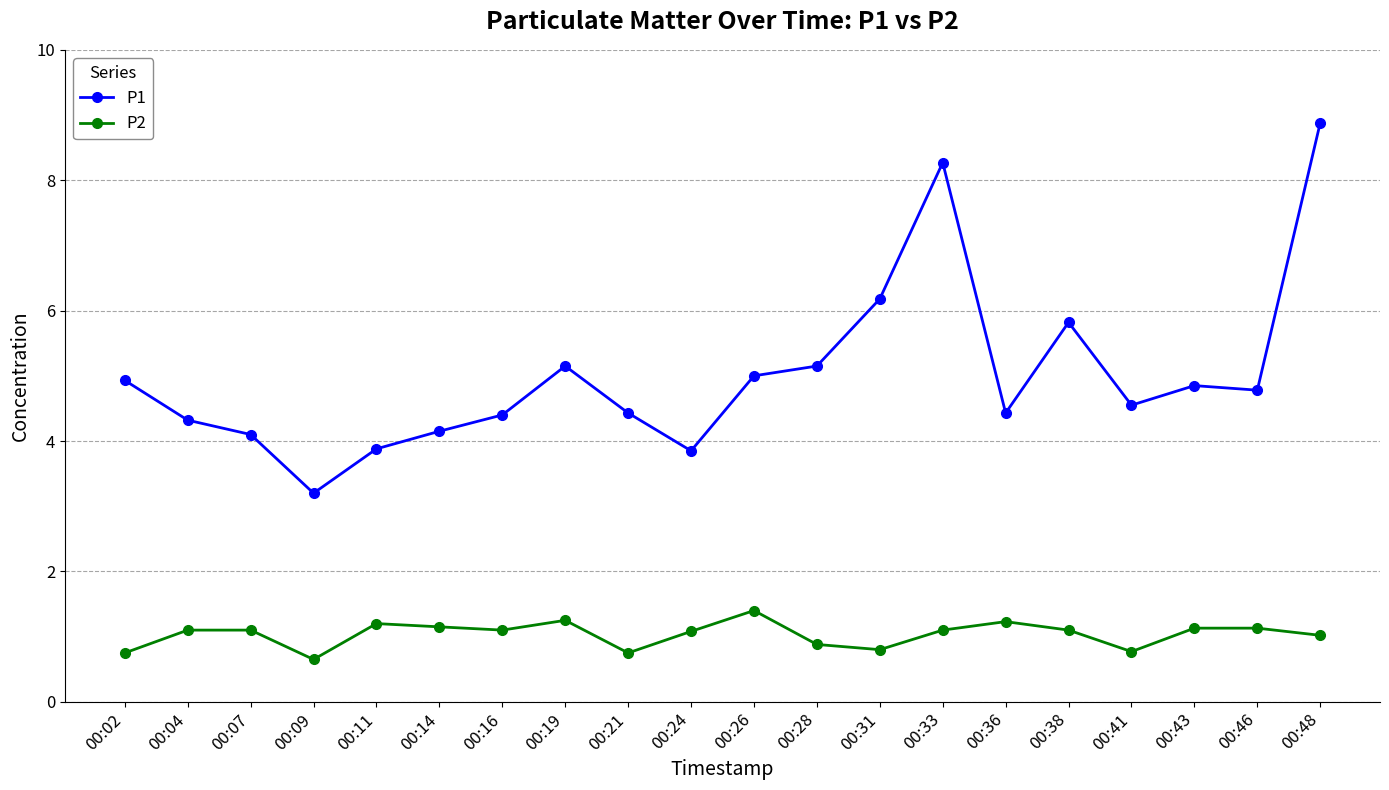

Is it true that P2 equals 1.1 at 00:33?

True